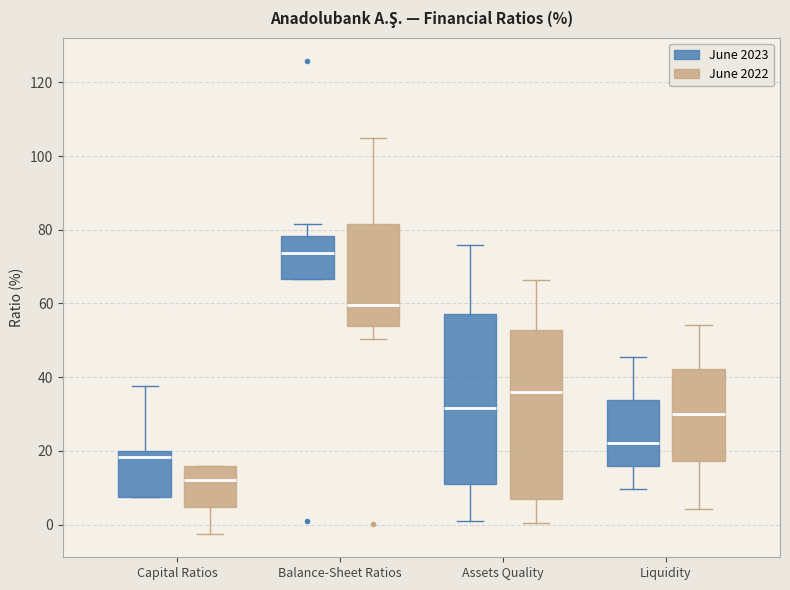

Which box has the lowest median line?

Capital Ratios (June 2022)